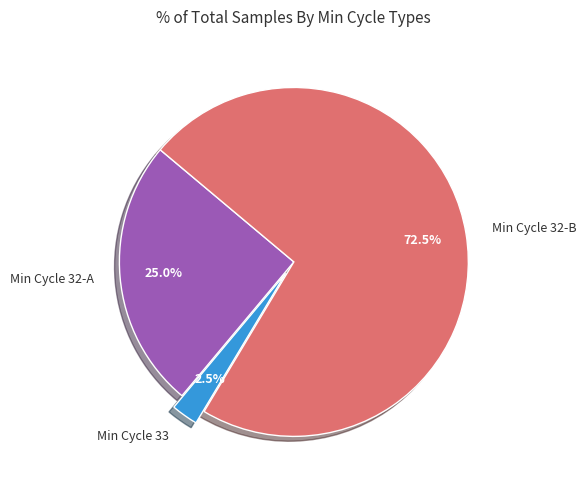

What is the smallest slice in the pie chart?

Min Cycle 33